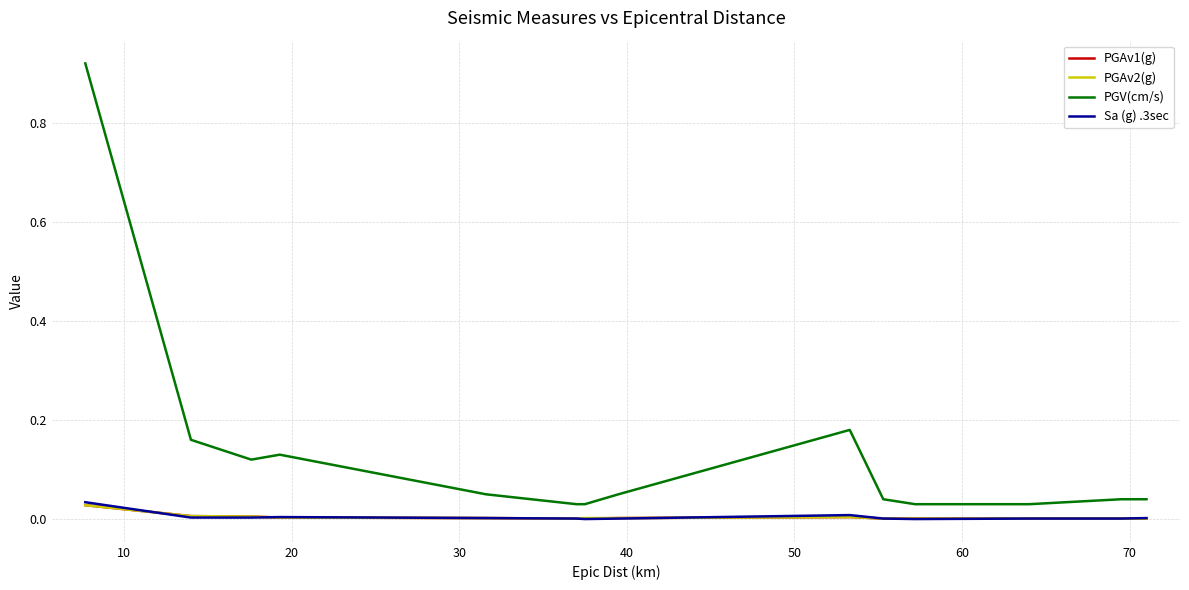

Does the chart display data point markers on the line(s)?

No